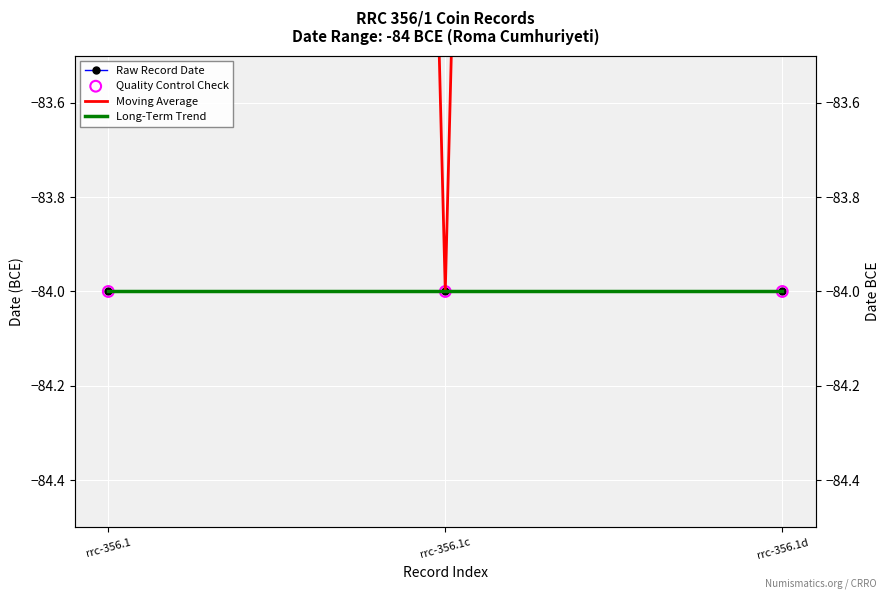

Which series contains the lowest Y value?

Long-Term Trend